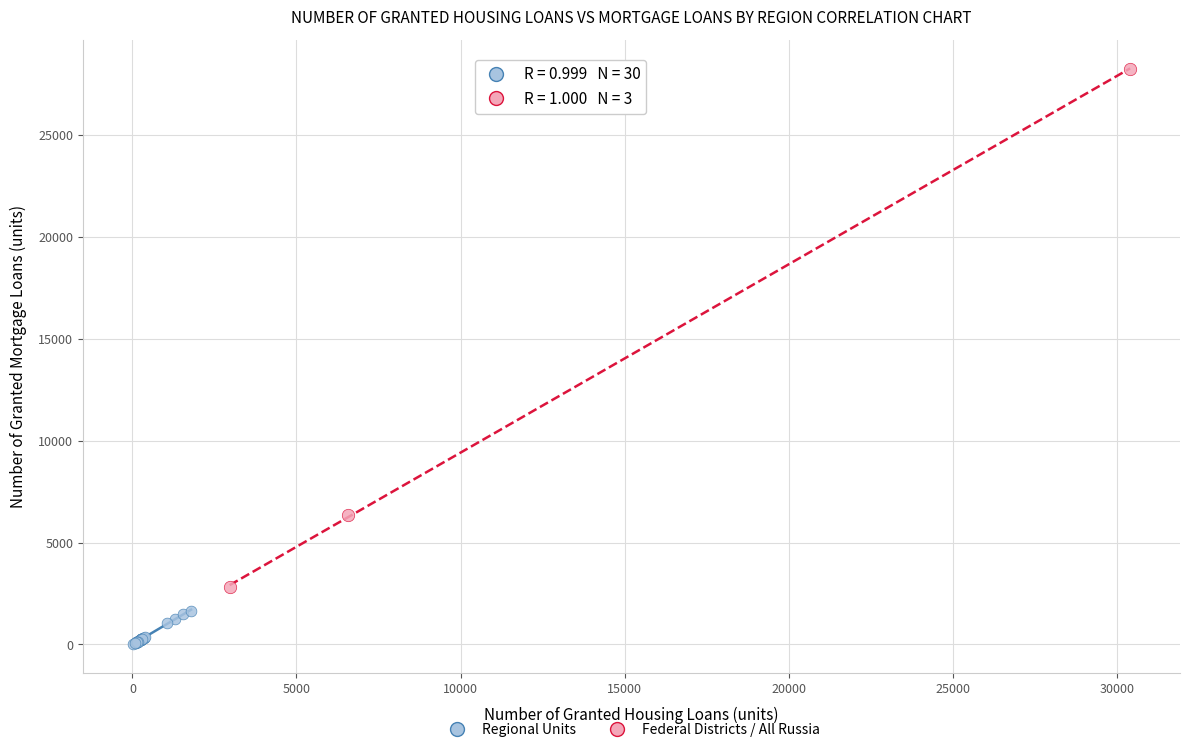

Which series contains the lowest Y value?

Regional Units